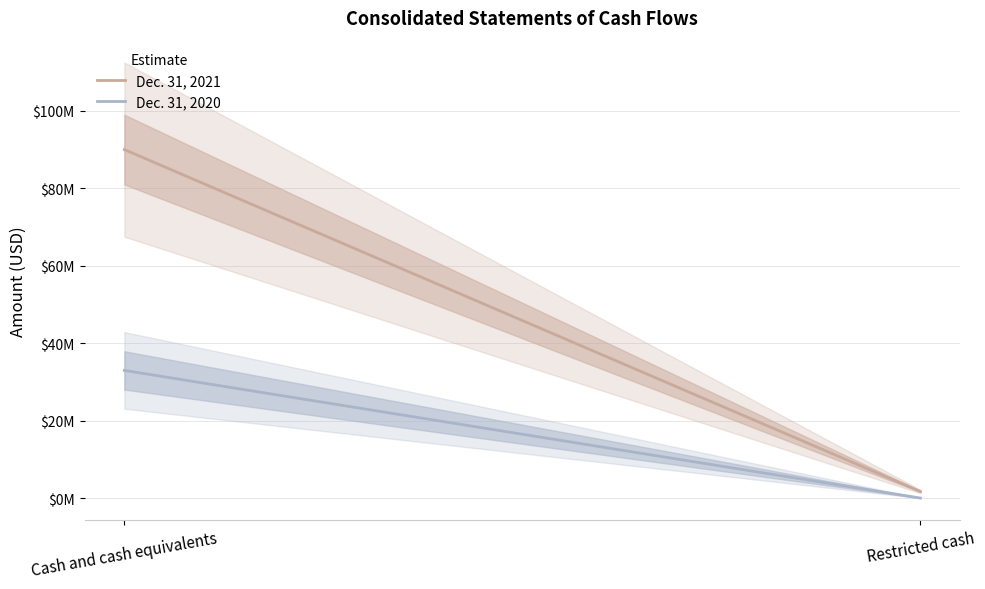

How many data points does each series have?

2